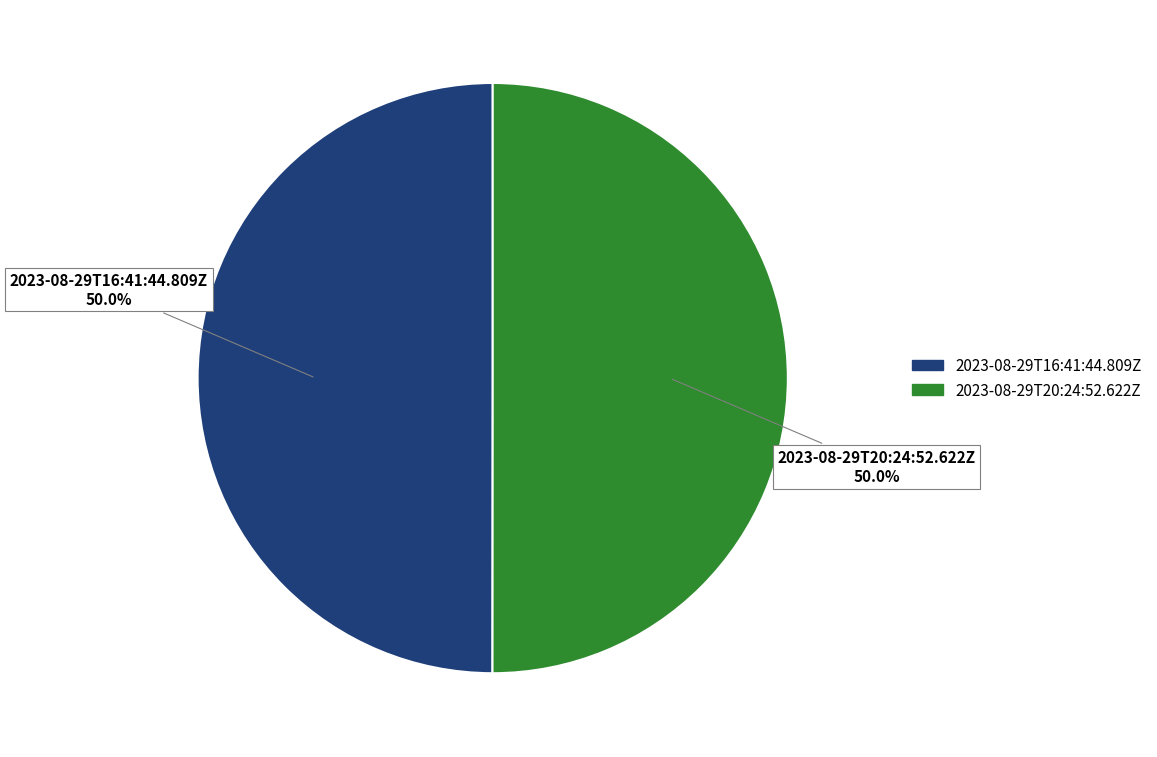

Approximately how many times larger is the value at 2023-08-29T20:24:52.622Z compared to 2023-08-29T16:41:44.809Z?

1.0